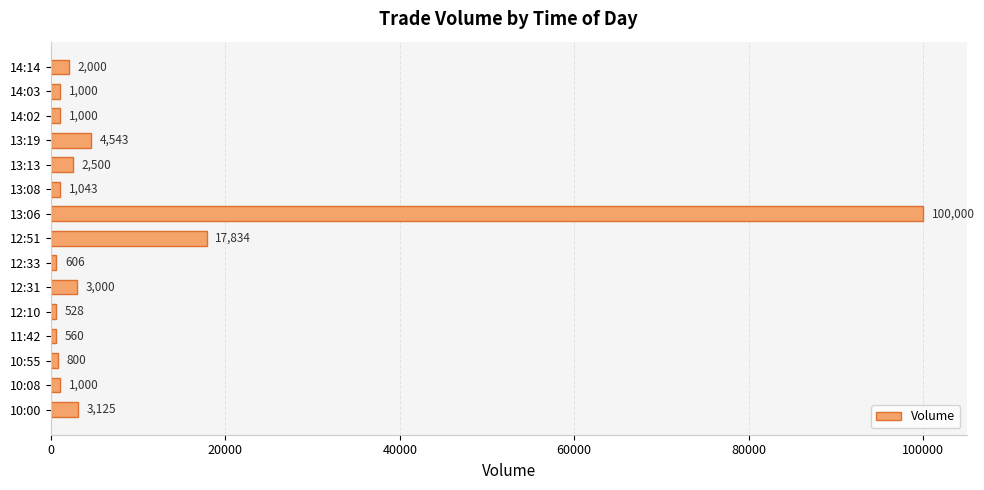

The chart shows a value of 2000 at 14:14. True or false?

True